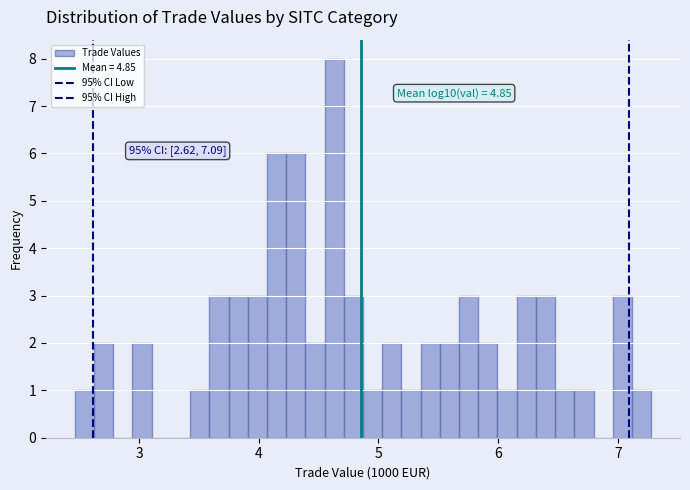

Read against the x-axis, roughly where is the centre of the tallest bar?

4.6